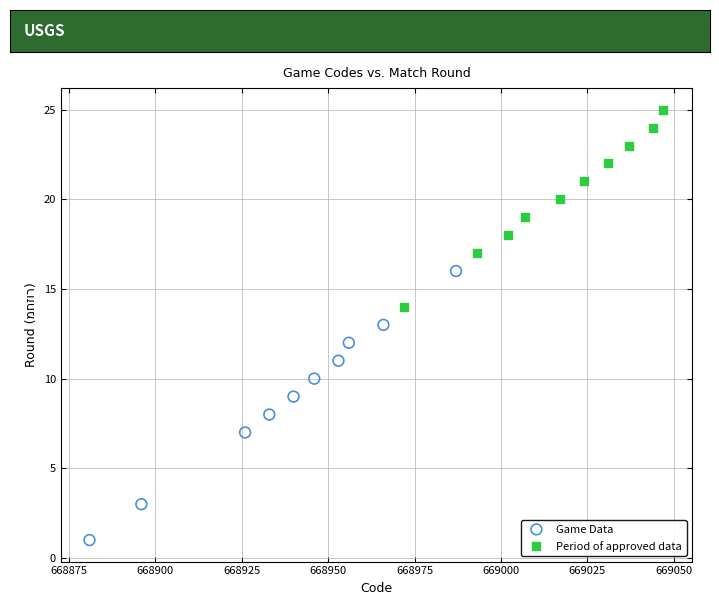

Which series contains the highest Y value?

Period of approved data